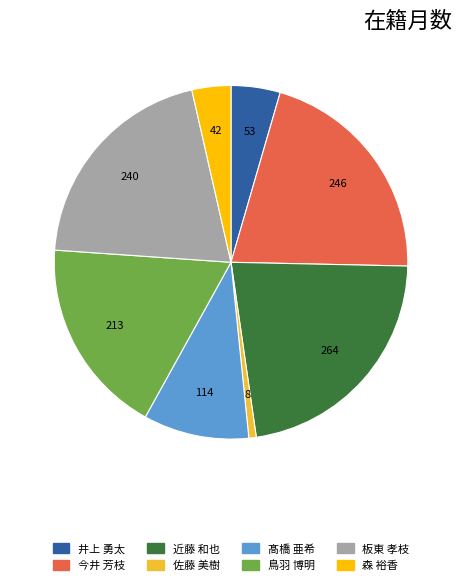

Rank the categories by value from lowest to highest.

佐藤 美樹, 森 裕香, 井上 勇太, 髙橋 亜希, 鳥羽 博明, 板東 孝枝, 今井 芳枝, 近藤 和也